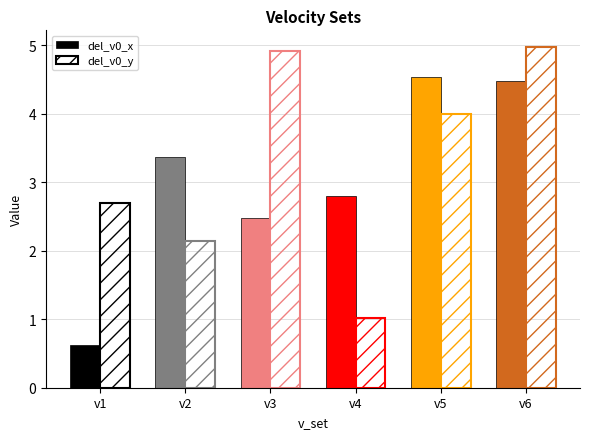

Between v2 and v5, which series saw the biggest shift?

del_v0_y